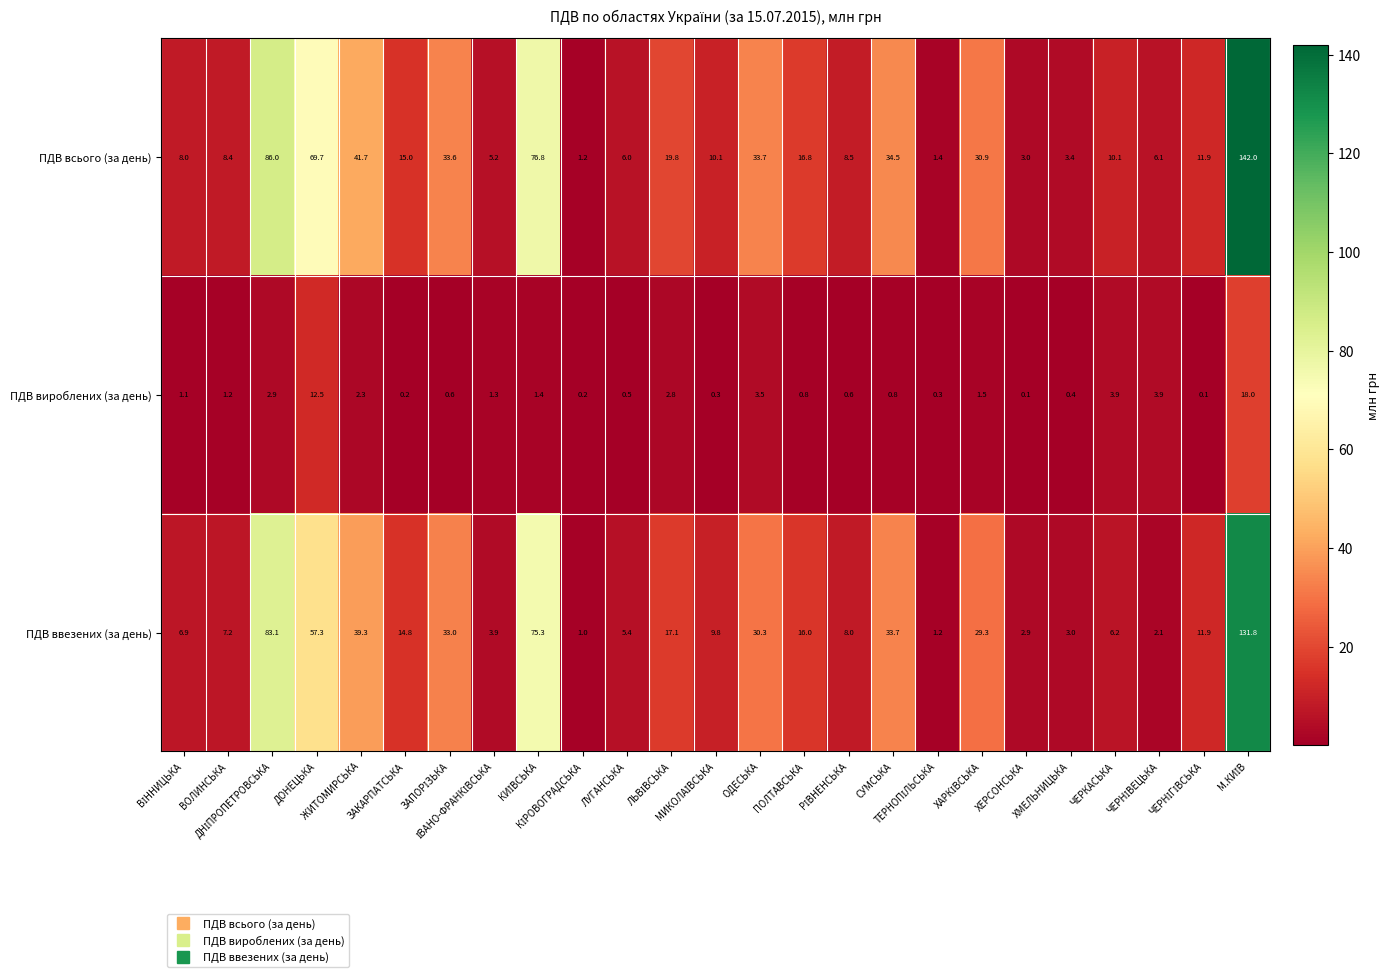

List the series in order of their peak value, highest first.

ПДВ всього (за день), ПДВ ввезених (за день), ПДВ вироблених (за день)